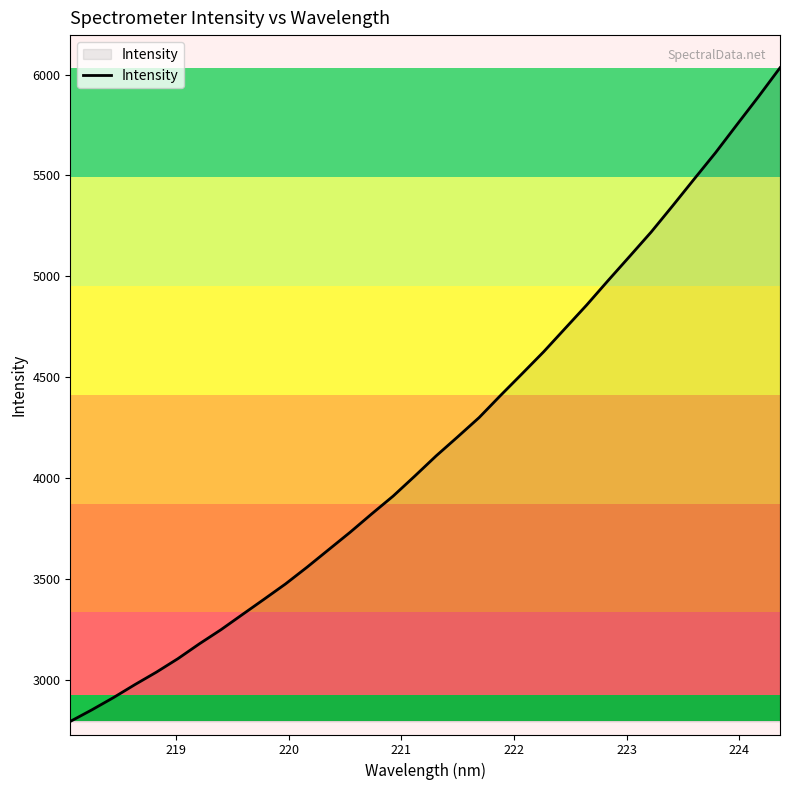

What is the difference between the maximum and second lowest values?

3182.7